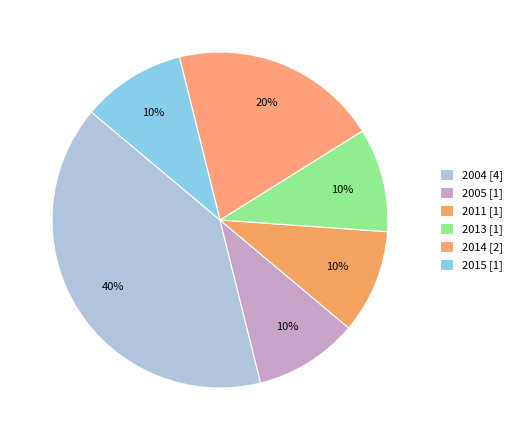

Count the number of slices in the pie.

6